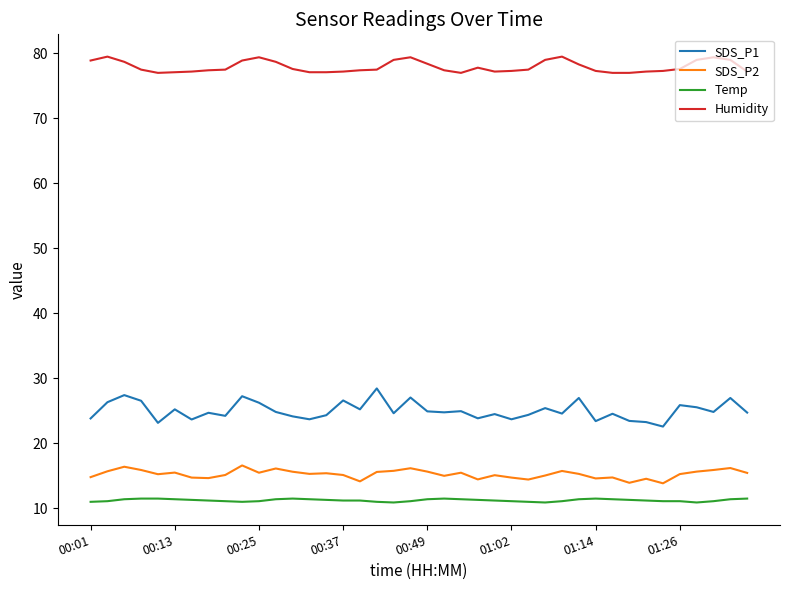

What is the smallest value displayed?

10.9